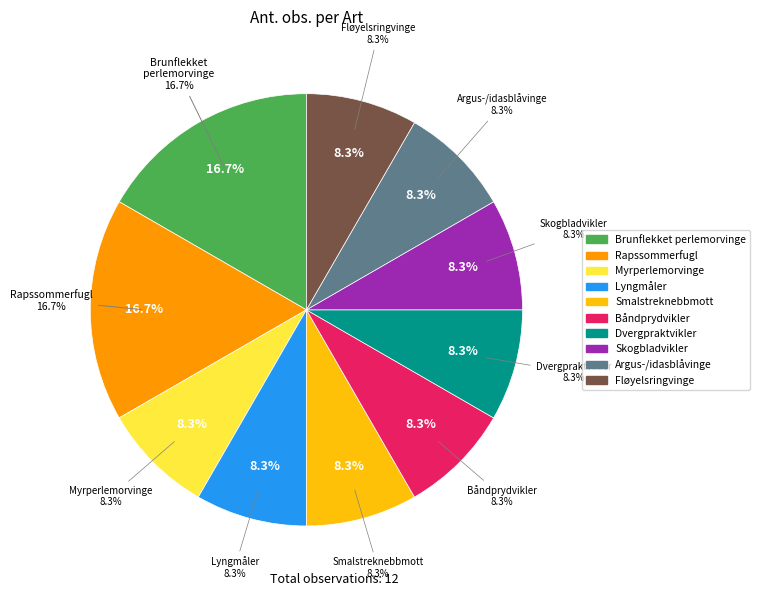

Which has a higher value, Rapssommerfugl or Dvergpraktvikler?

Rapssommerfugl